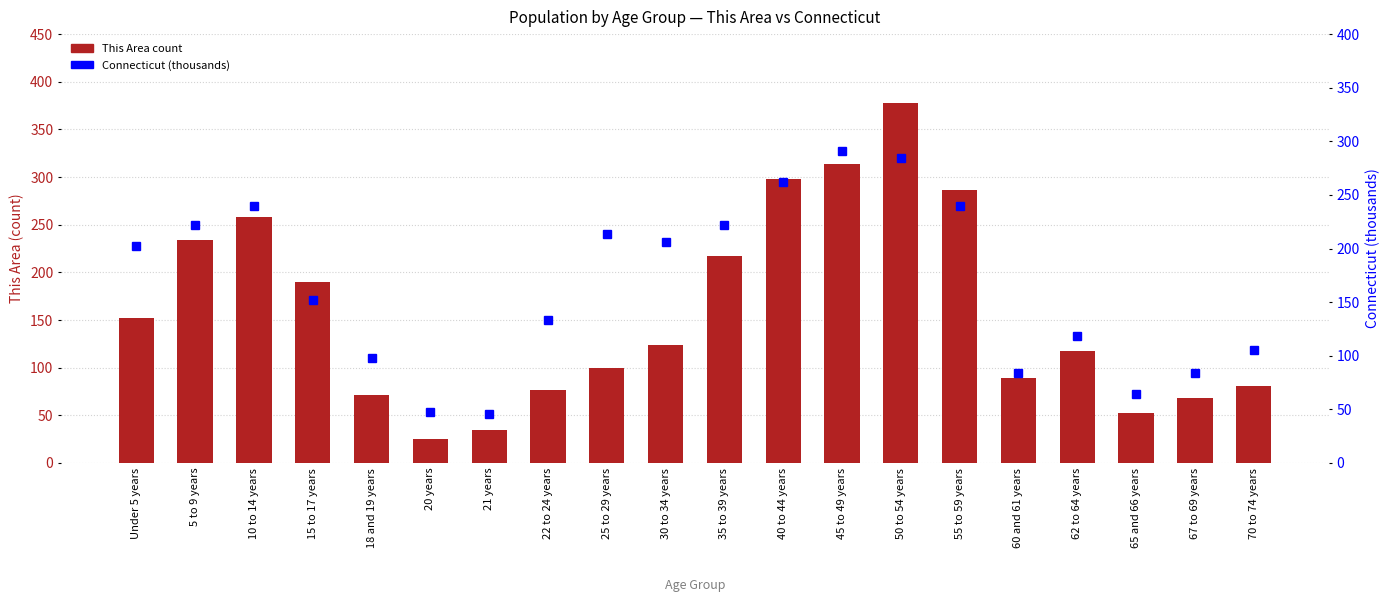

At how many categories does at least one series exceed 66?

17